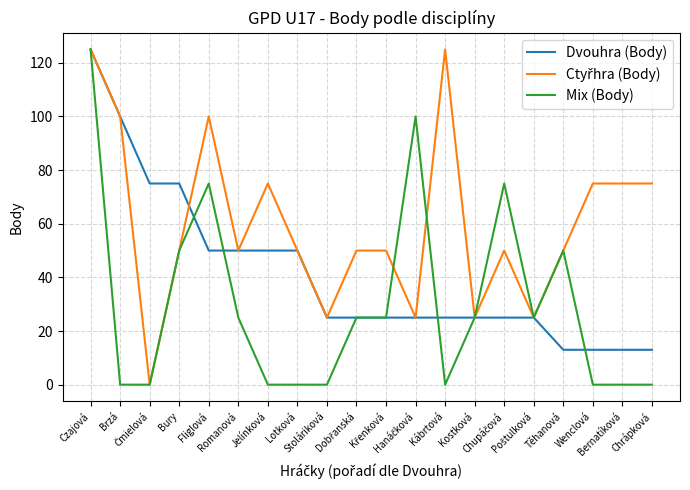

Does the chart display data point markers on the line(s)?

No